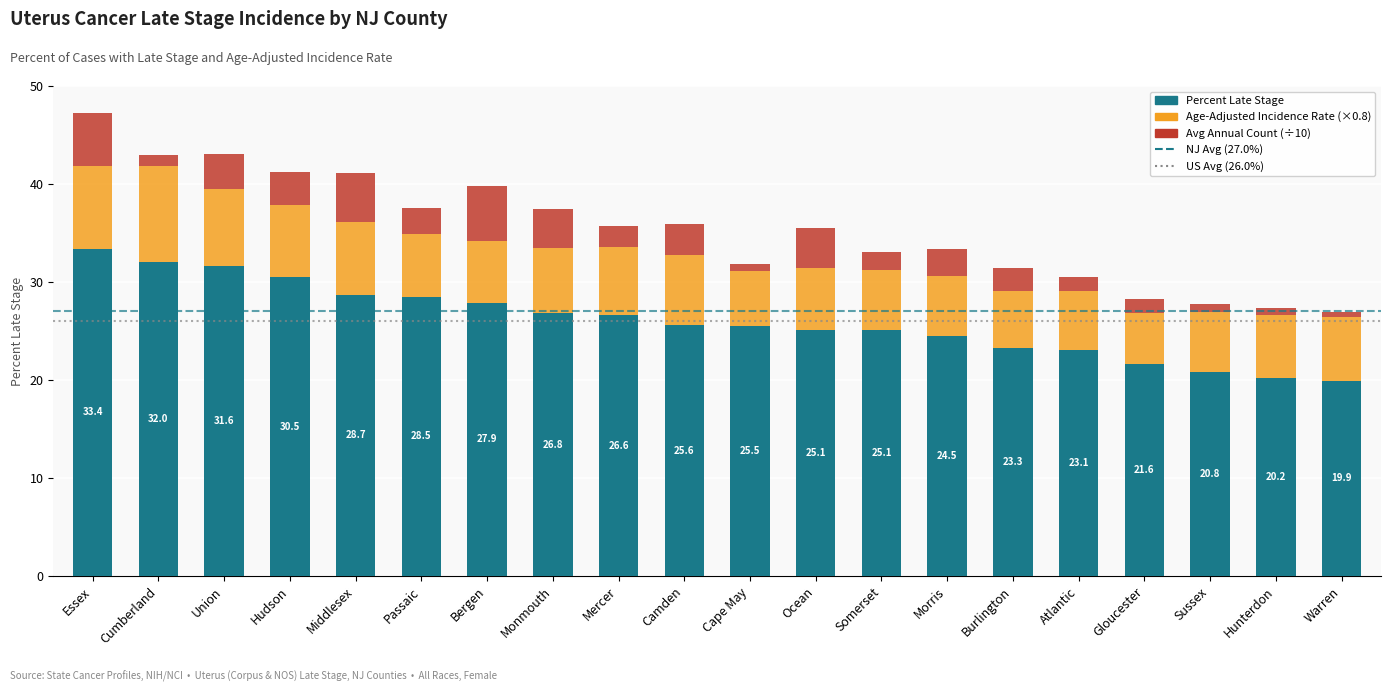

What is the total value across all series at Middlesex?

41.1